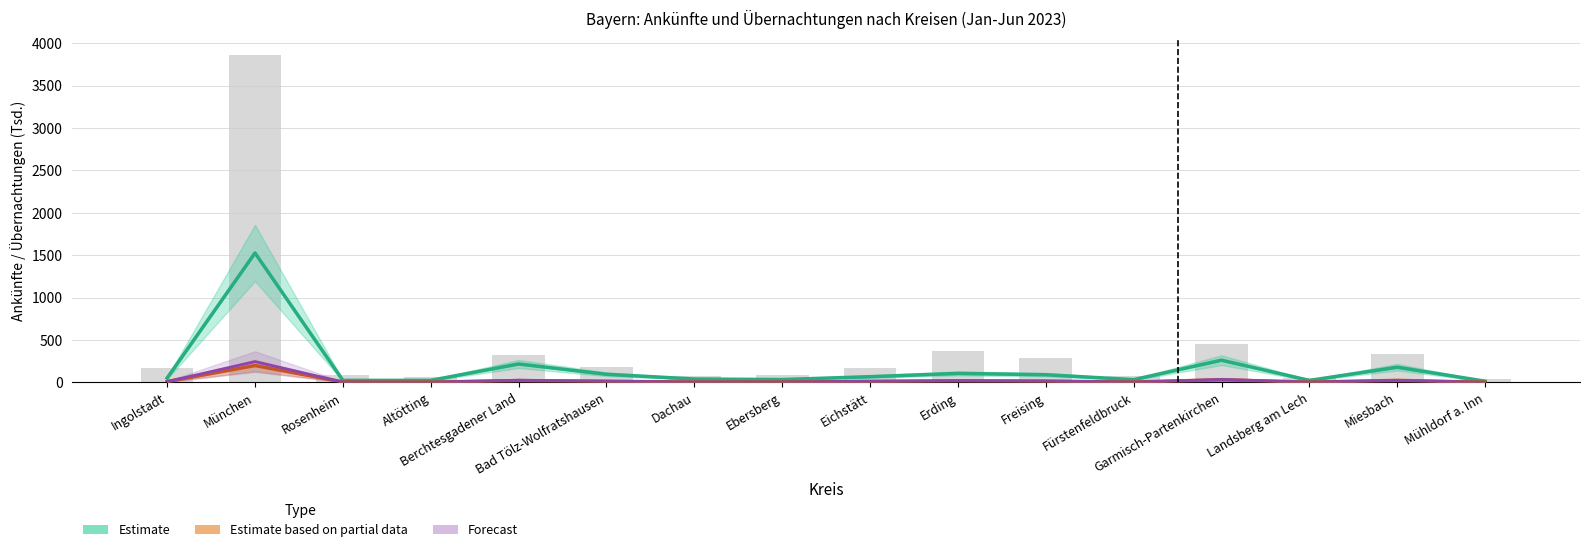

Are the bars horizontal?

No